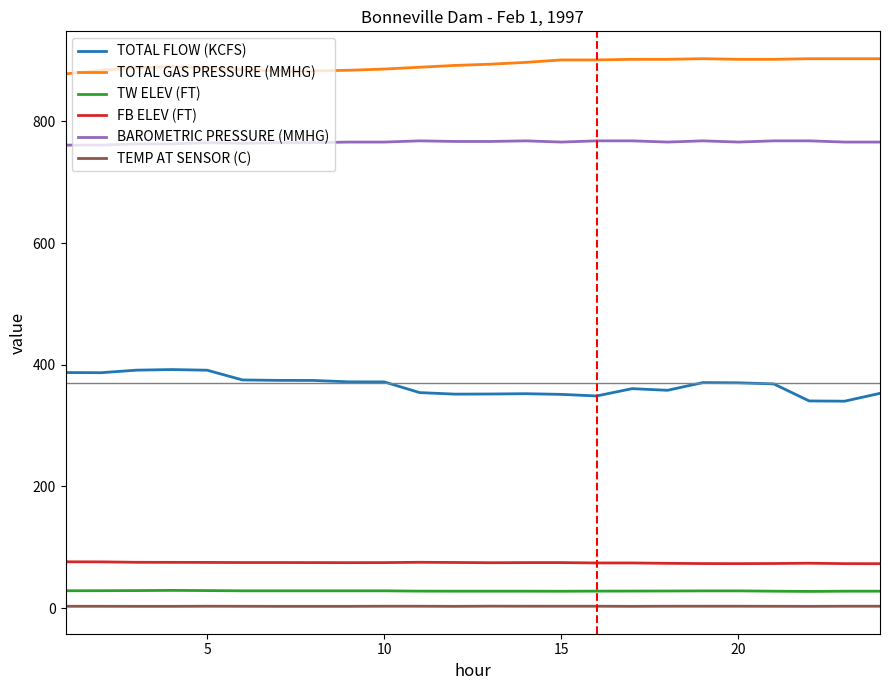

Which series has the largest total across all categories?

TOTAL GAS PRESSURE (MMHG)